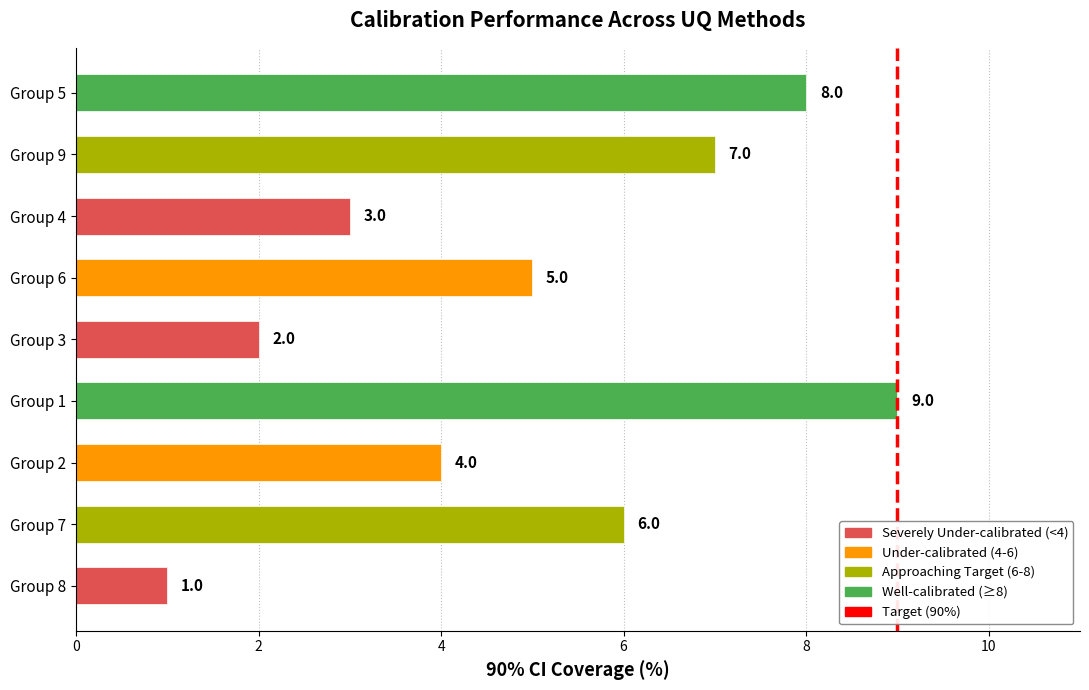

Reading bottom to top, list all the values displayed in this chart.

1	6	4	9	2	5	3	7	8